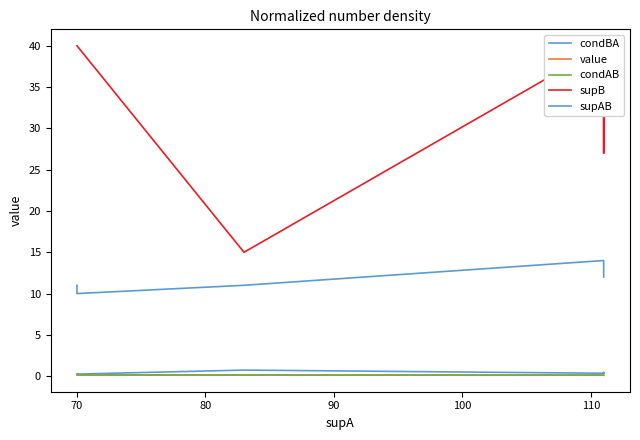

List the series in order of their peak value, lowest first.

value, condAB, condBA, supAB, supB